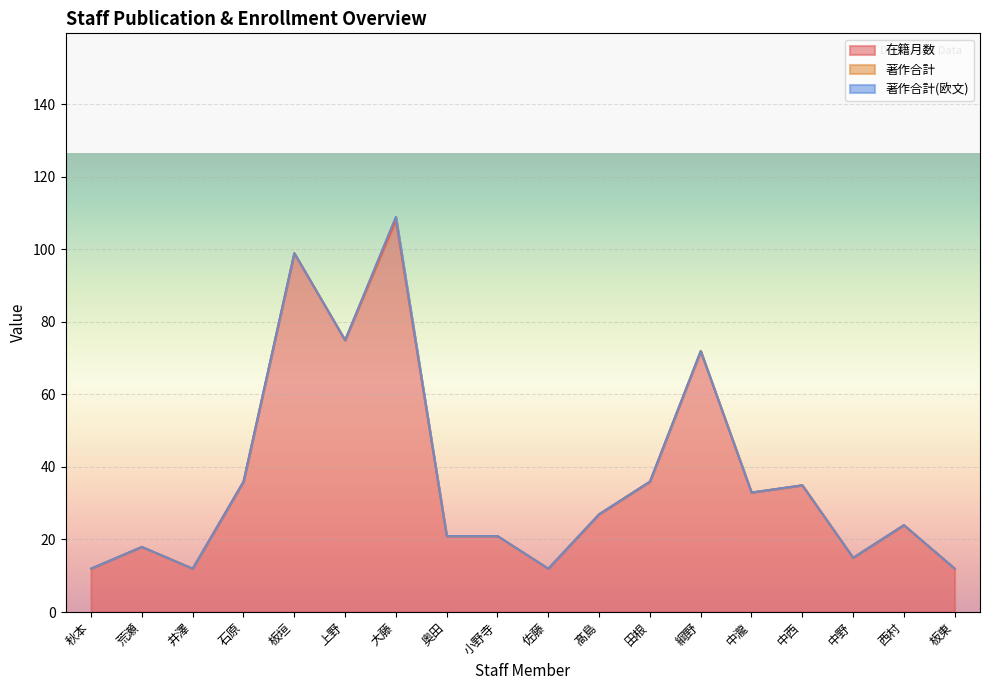

How many lines are shown in the chart?

3